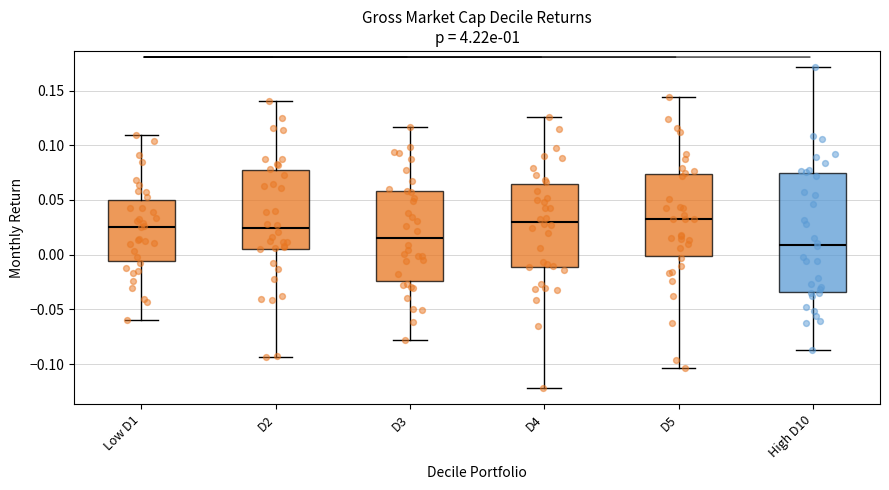

Reading left to right, read every box against the y-axis: the position of its median line, the range the box covers, and the ends of its whiskers. The values are not printed on the chart, so give them approximately, as read against the axis.

Low D1: median 0.025, box -0.005 to 0.050, whiskers -0.060 to 0.110
D2: median 0.025, box 0.005 to 0.075, whiskers -0.095 to 0.140
D3: median 0.015, box -0.025 to 0.060, whiskers -0.080 to 0.115
D4: median 0.030, box -0.010 to 0.065, whiskers -0.120 to 0.125
D5: median 0.030, box 0.000 to 0.075, whiskers -0.105 to 0.145
High D10: median 0.010, box -0.035 to 0.075, whiskers -0.085 to 0.170